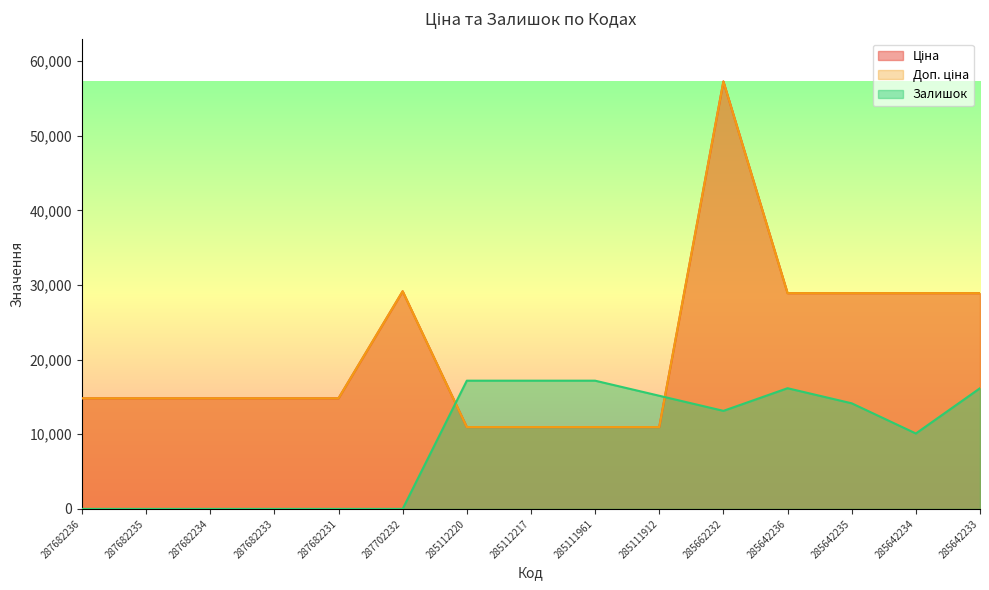

What is the sum of the Ціна values at 287702232 and 287682231?

43969.9